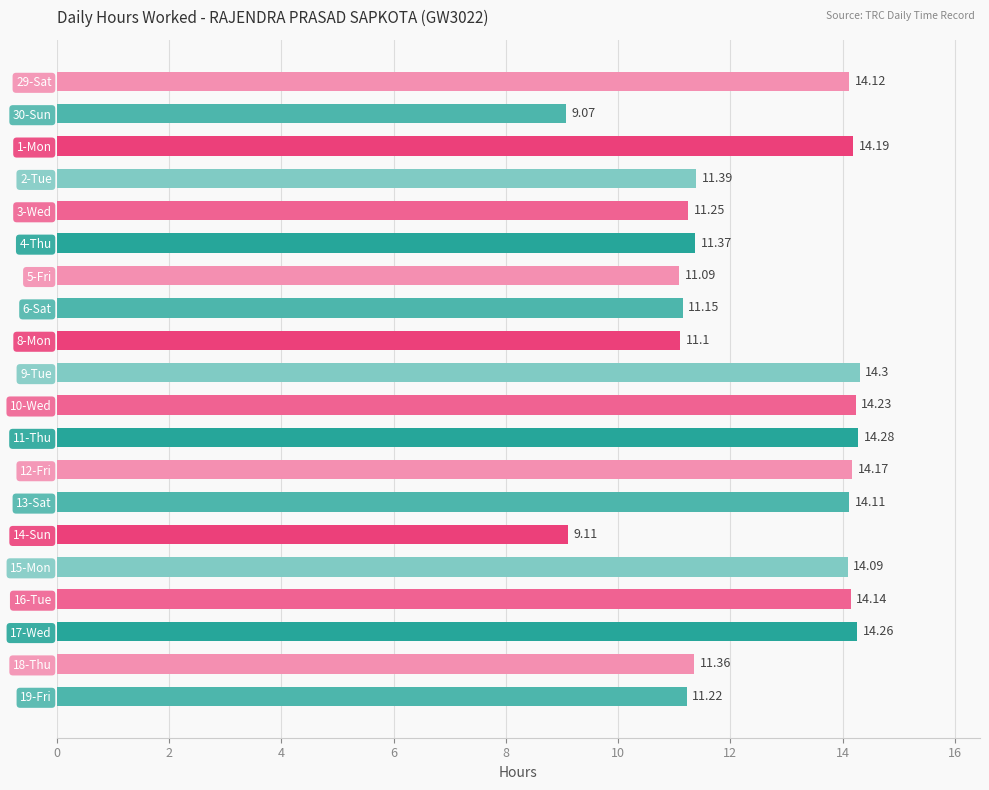

What is the difference between the maximum and minimum values?

5.2